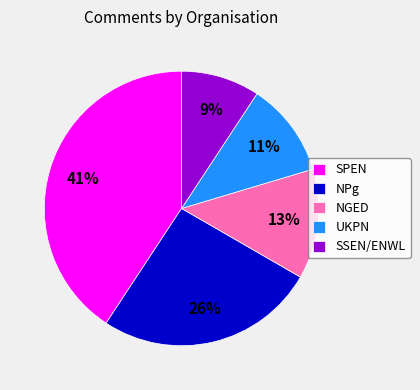

Does any single category account for the majority?

No